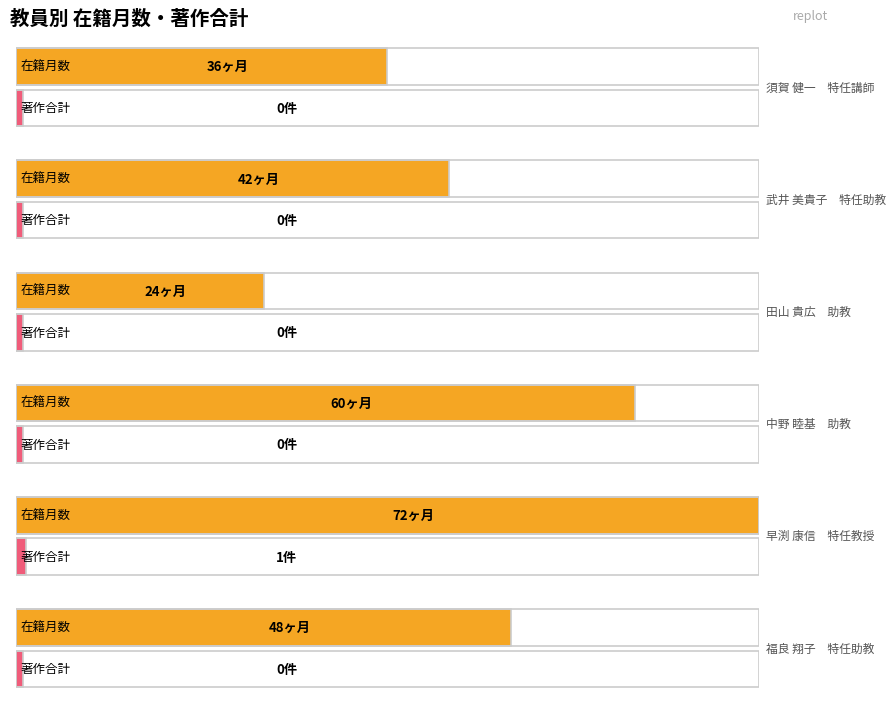

Rank the series by their maximum value, from lowest to highest.

著作合計, 在籍月数